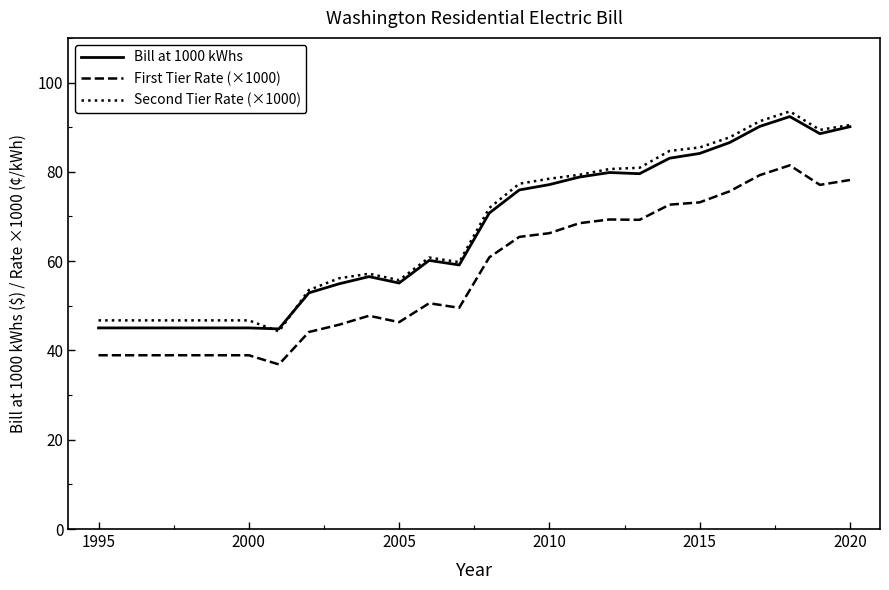

True or false: First Tier Rate (×1000) and Bill at 1000 kWhs intersect in this chart.

False